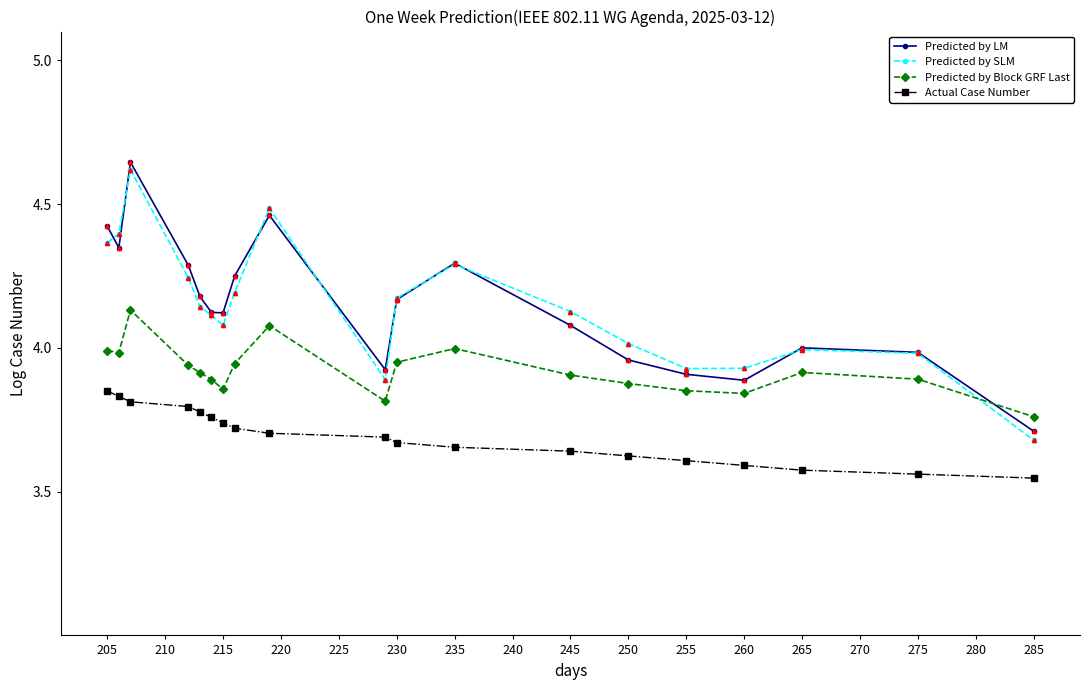

How many distinct data groups are displayed?

4